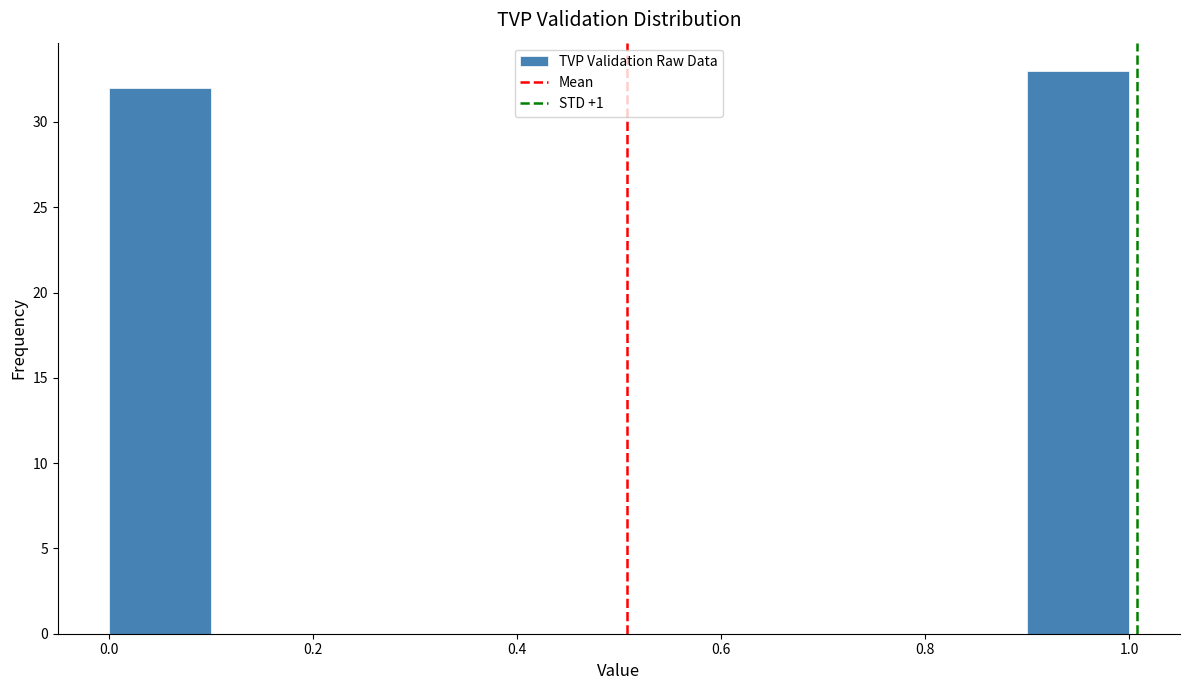

Reading left to right, list every bar in this chart as the range it spans on the x-axis followed by its height. The values are not printed on the chart, so give them approximately, as read against the axis.

0.0 to 0.1: 32
0.1 to 0.2: 0
0.2 to 0.3: 0
0.3 to 0.4: 0
0.4 to 0.5: 0
0.5 to 0.6: 0
0.6 to 0.7: 0
0.7 to 0.8: 0
0.8 to 0.9: 0
0.9 to 1.0: 33